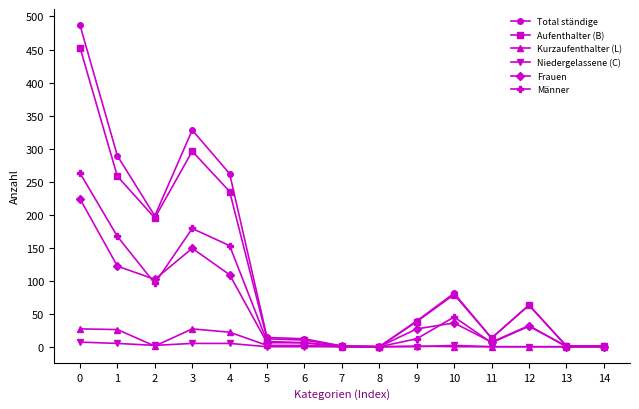

Is it true that Kurzaufenthalter (L) equals 0 at 13?

True